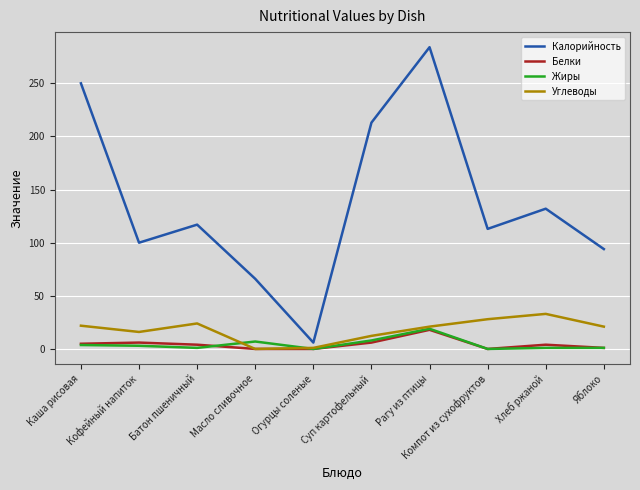

Where is Углеводы nearest to the value 16?

Кофейный напиток